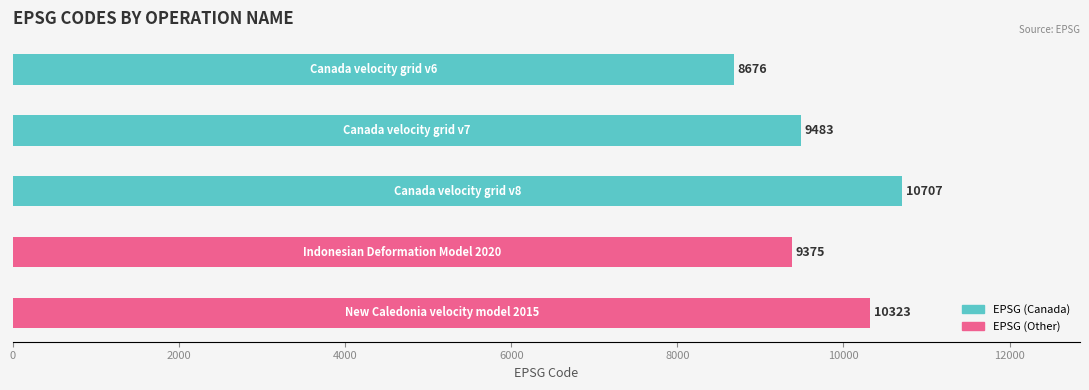

What is the average value?

9713